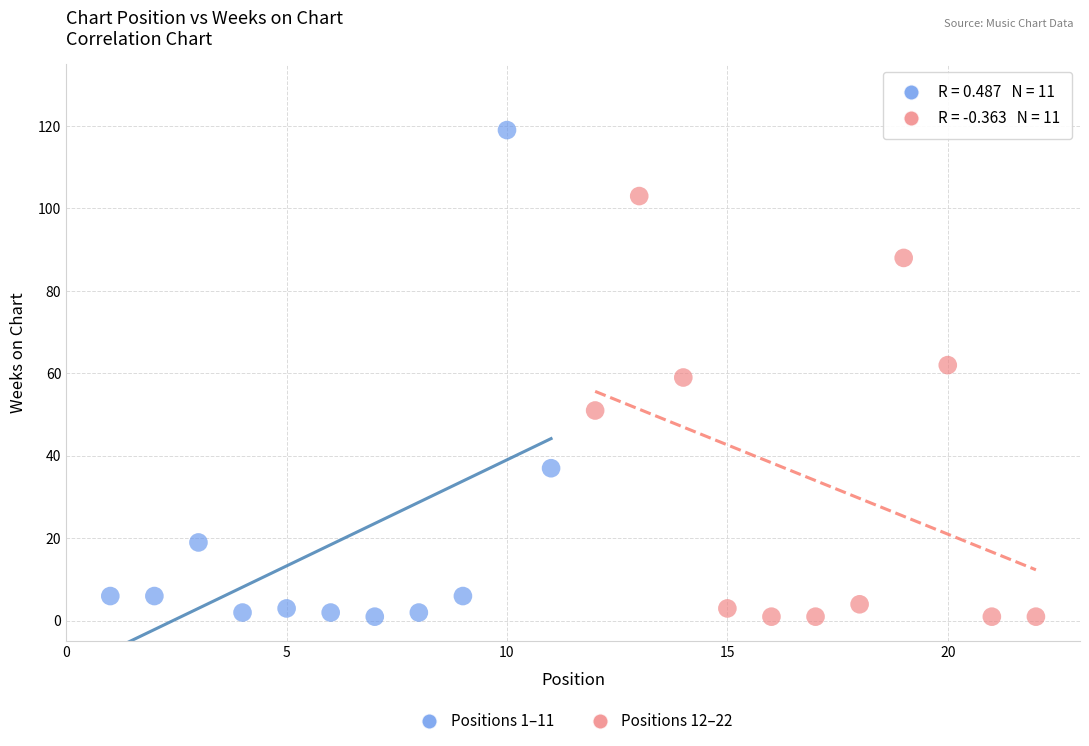

Which series has the widest spread of Y values?

Positions 1–11